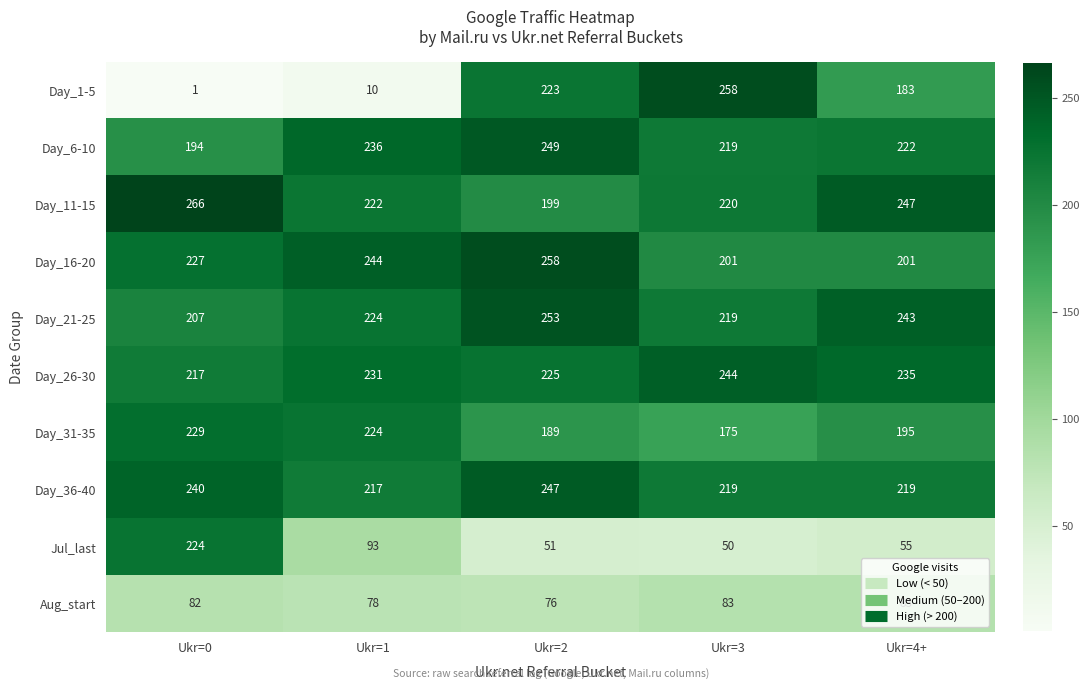

Which category has the lowest value across all series?

Ukr=0